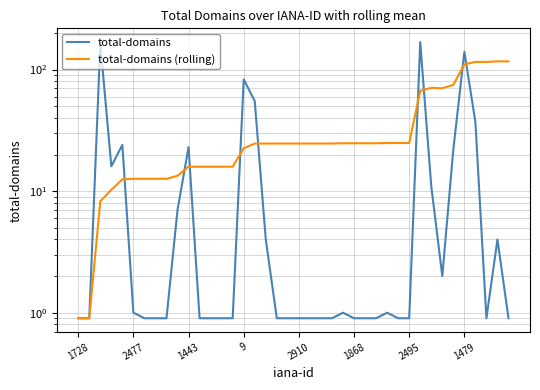

Reading right to left, list all the values displayed in this chart.

total-domains: 0.9	4.0	0.9	37.0	140.0	22.0	2.0	11.0	168.0	0.9	0.9	1.0	0.9	0.9	0.9	1.0	0.9	0.9	0.9	0.9	0.9	0.9	4.0	55.0	83.0	0.9	0.9	0.9	0.9	23.0	7.0	0.9	0.9	0.9	1.0	24.0	16.0	165.0	0.9	0.9
total-domains (rolling): 116.8	116.8	115.5	115.5	110.4	74.9	70.1	70.6	66.9	24.9	24.9	24.9	24.8	24.8	24.8	24.8	24.6	24.6	24.6	24.6	24.6	24.6	24.6	24.6	22.5	15.9	15.9	15.9	15.9	15.9	13.4	12.6	12.6	12.6	12.6	12.5	10.2	8.2	0.9	0.9